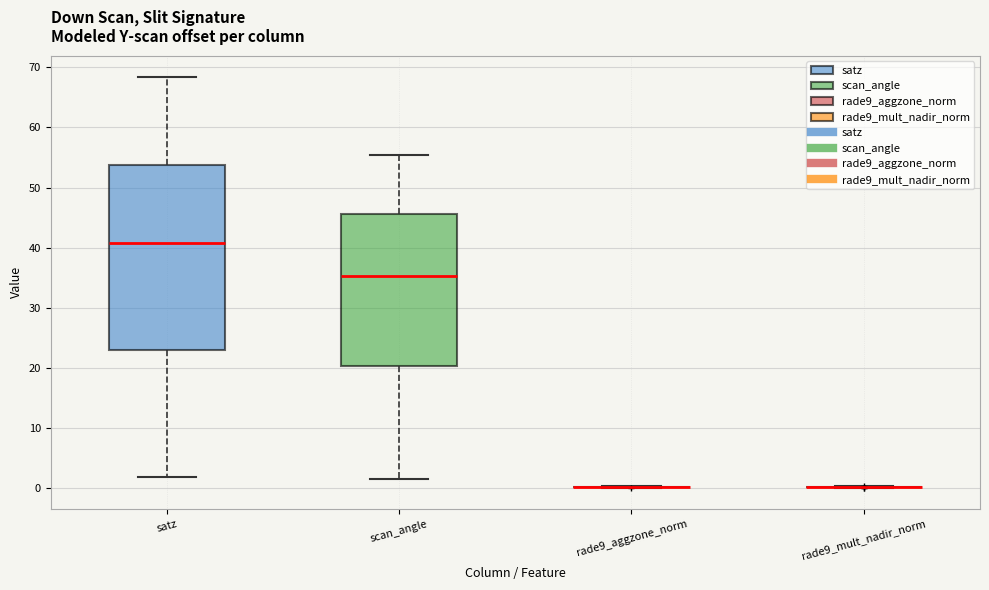

Comparing the boxes themselves (not the whiskers), which one is the tallest?

satz